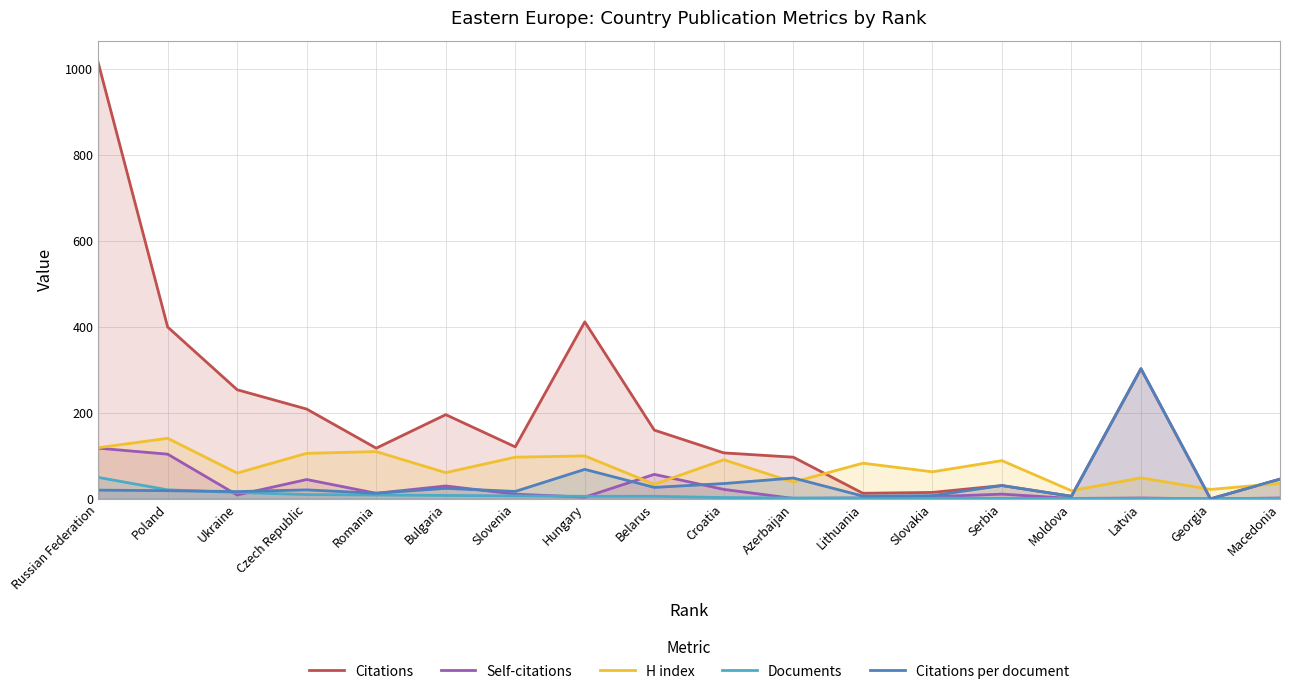

What is the greatest value displayed?

1016.0